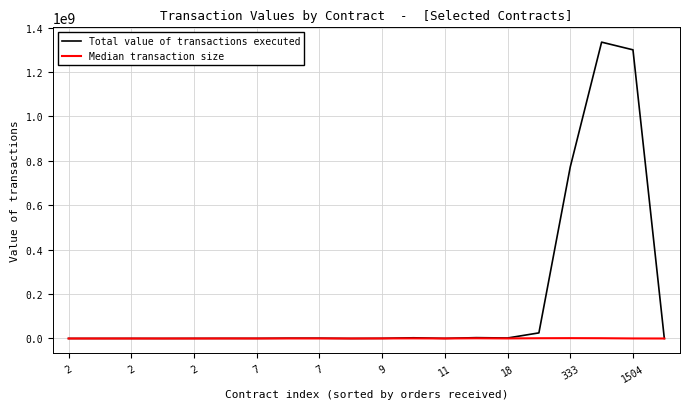

Which series has the largest total across all categories?

Total value of transactions executed